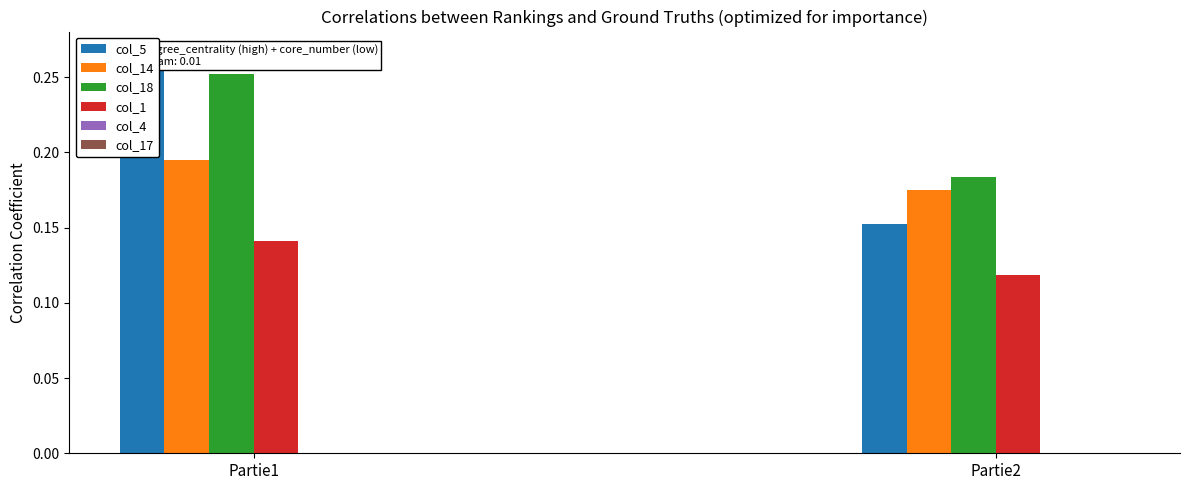

Which has a higher value, Partie1 or Partie2?

Partie1